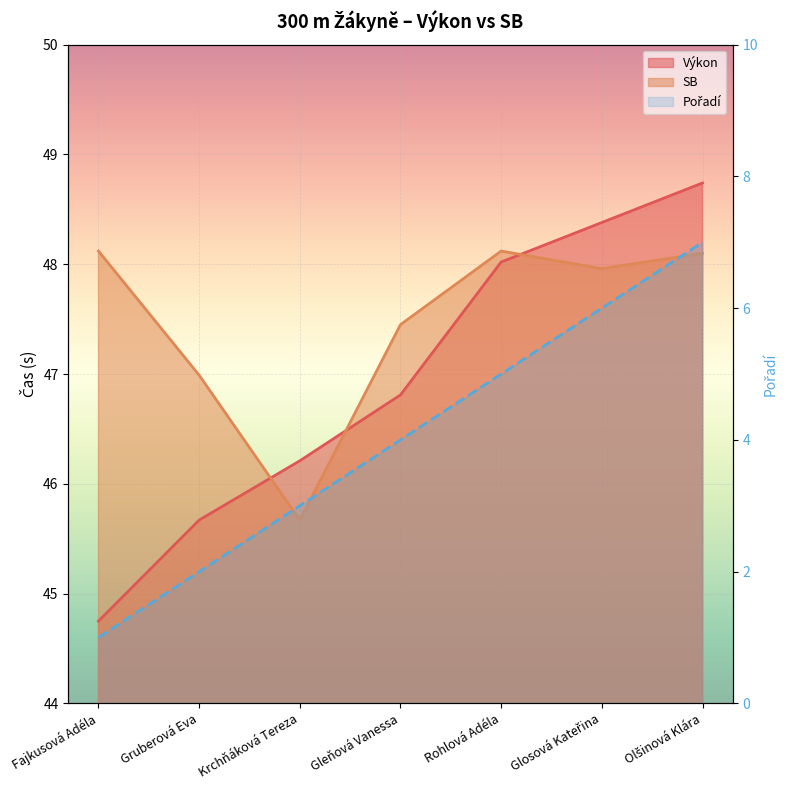

Which series has the largest total across all categories?

SB